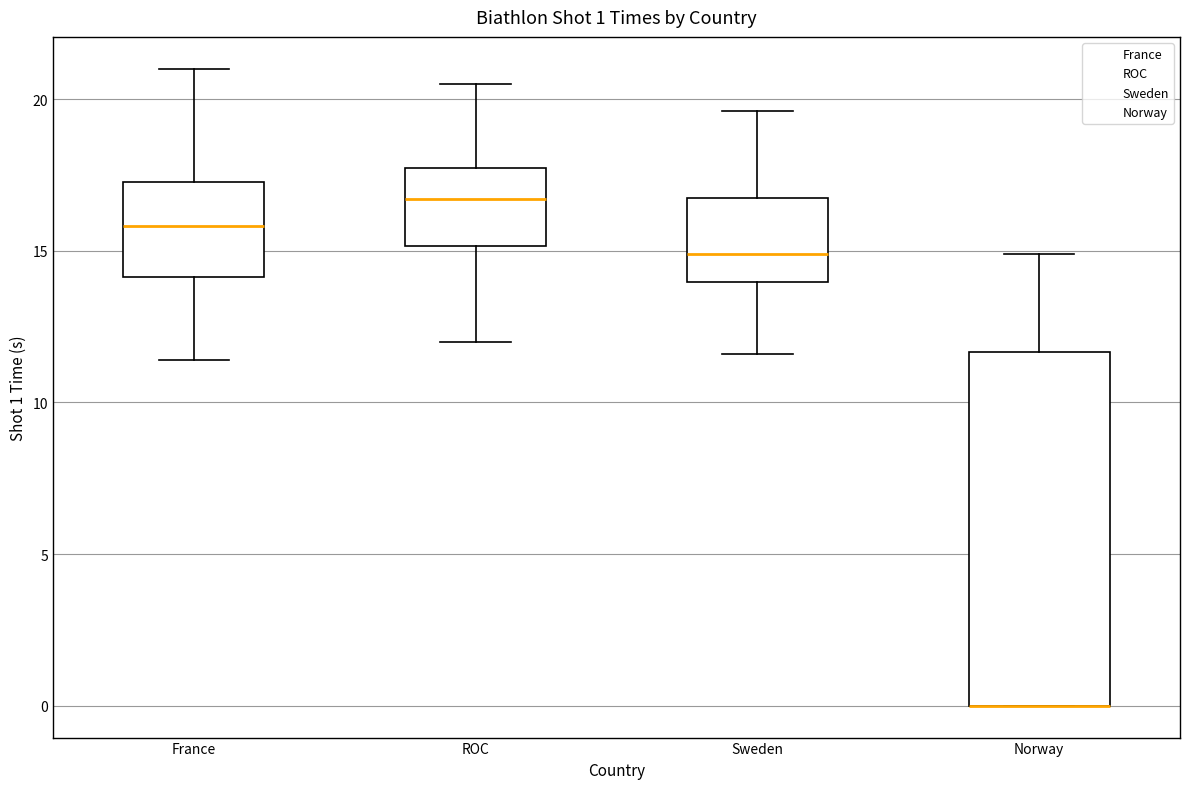

Comparing the boxes themselves (not the whiskers), which one is the tallest?

Norway